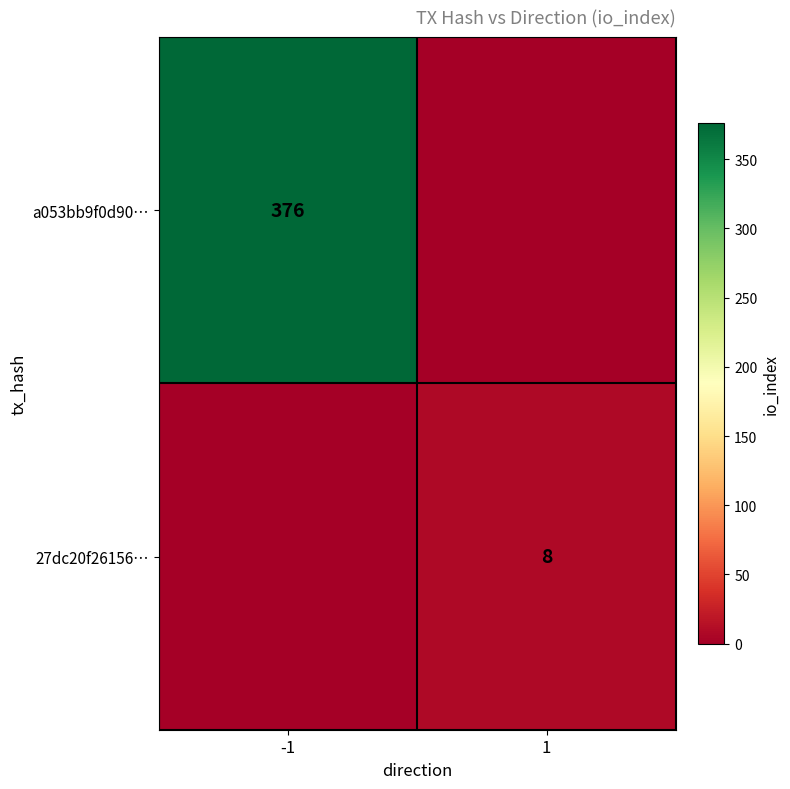

Is the value of a053bb9f0d90… at -1 greater than the value of 27dc20f26156… at 1?

Yes